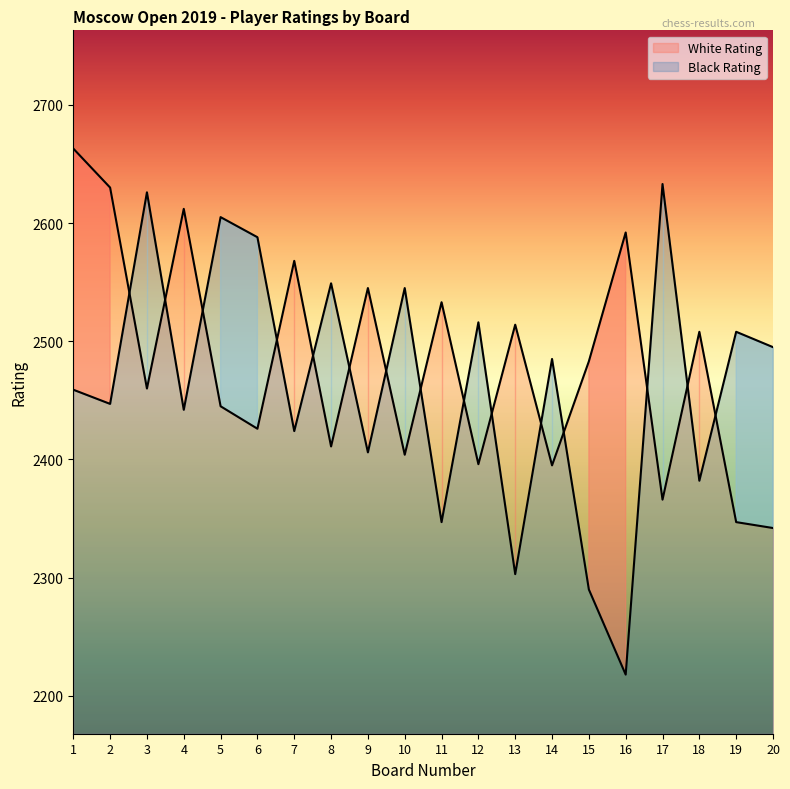

Is this an area chart (filled region under the line)?

No